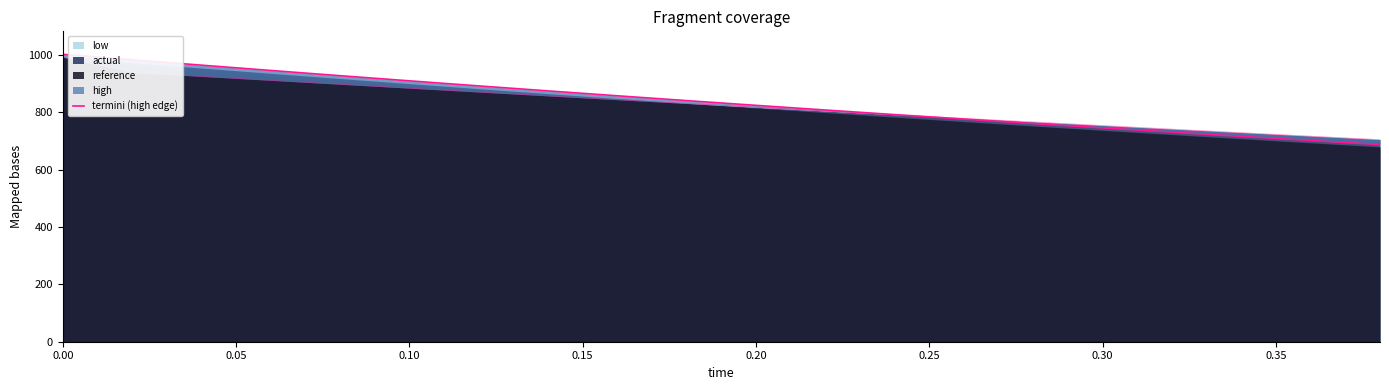

The value of actual at 0.10 is 884.3. True or false?

True